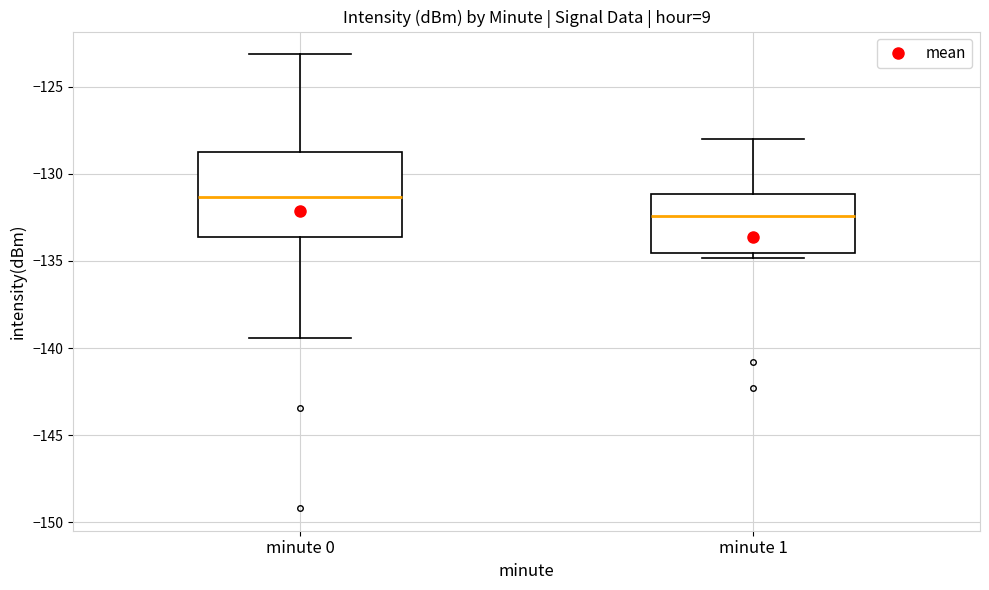

Comparing the boxes themselves (not the whiskers), which one is the tallest?

minute 0